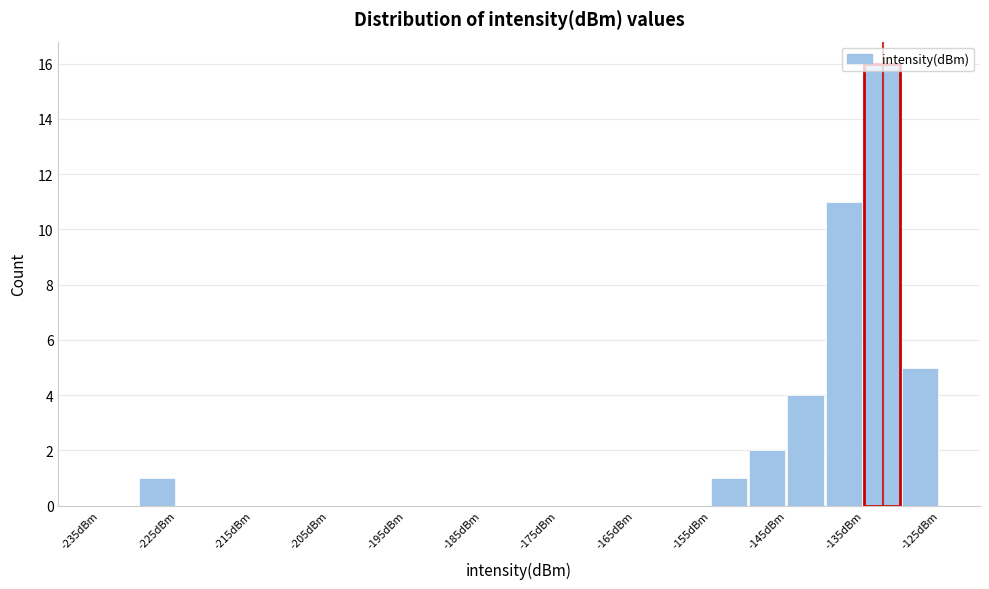

Over which range of the x-axis is the bar tallest?

-135 to -130